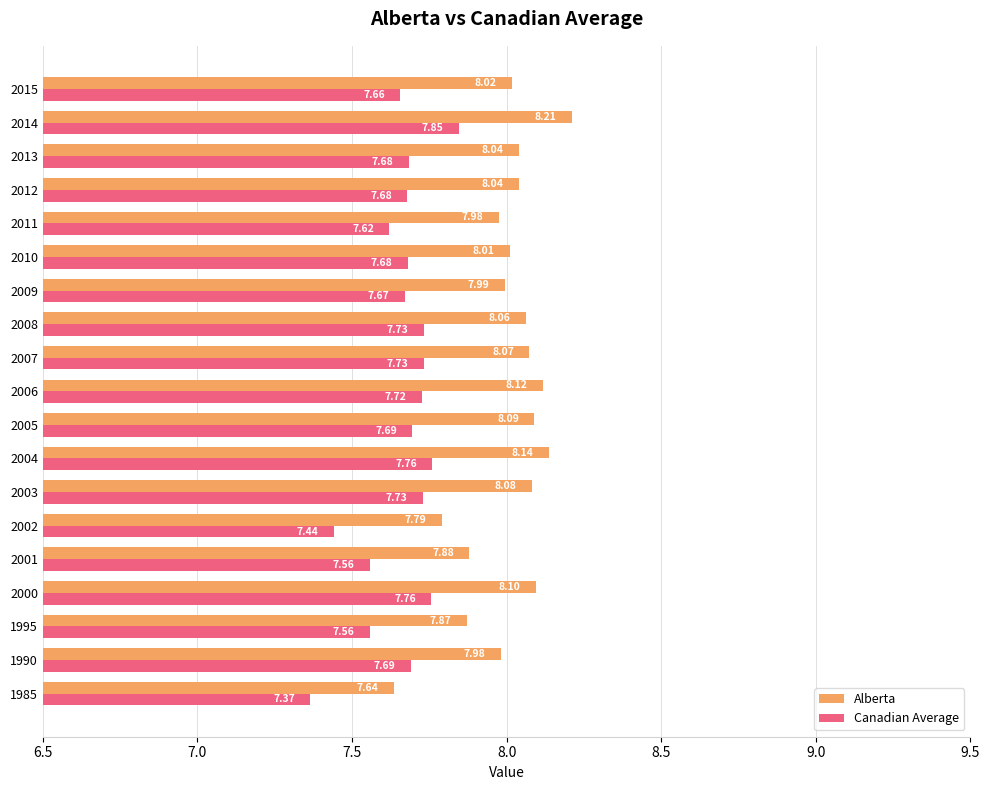

How many values in the Alberta series exceed 8?

12